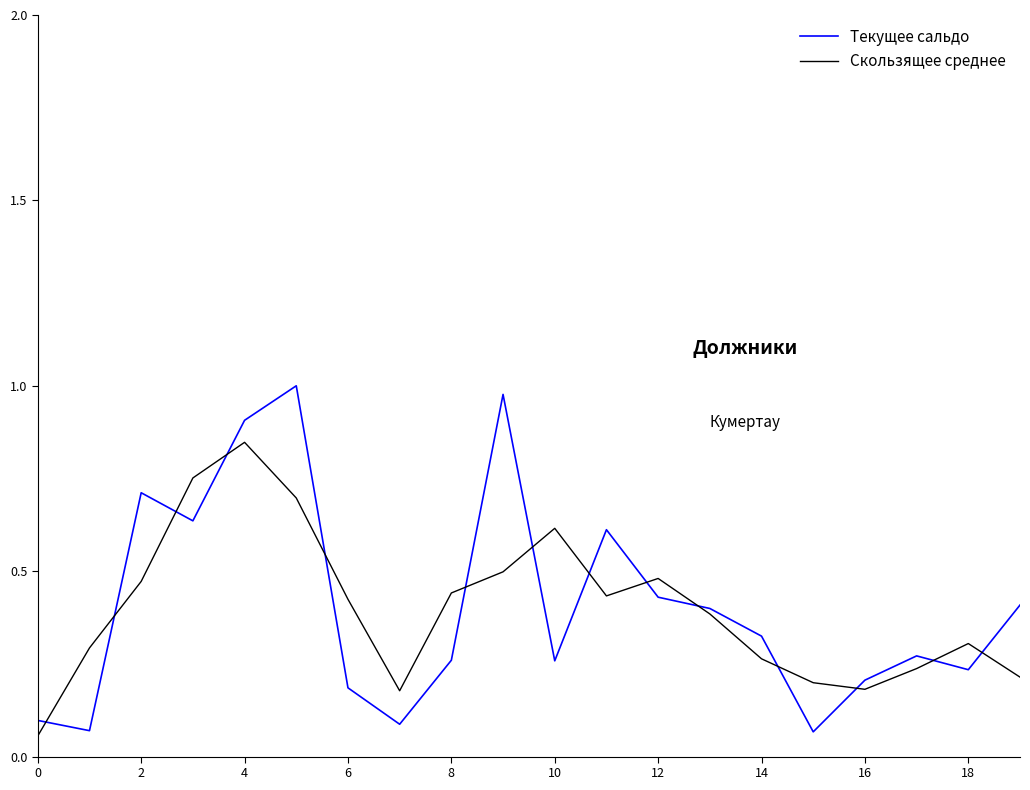

Rank the series by their maximum value, from highest to lowest.

Текущее сальдо, Скользящее среднее